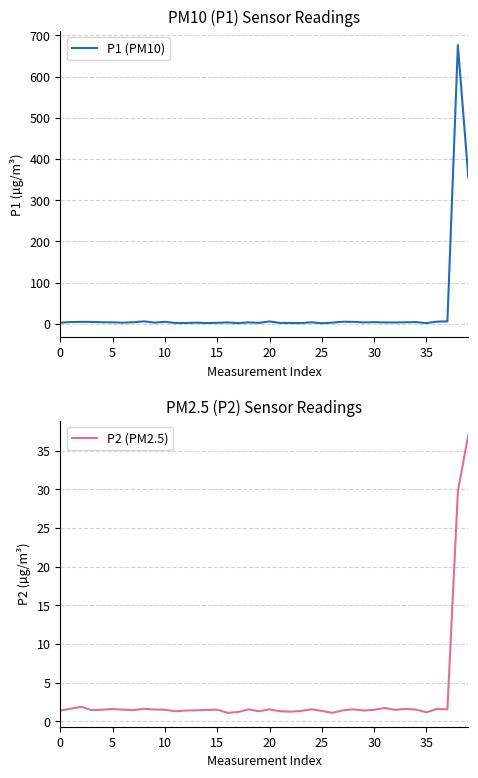

True or false: P2 (PM2.5) and P1 (PM10) cross at least once.

False